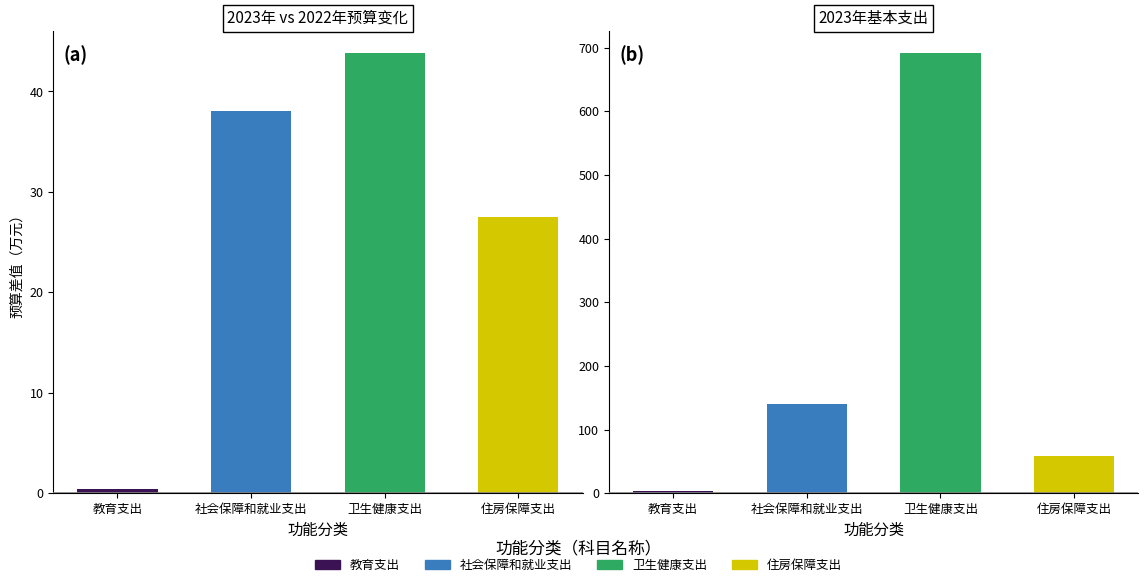

Reading left to right, what are all the values shown in this chart?

2023年预算数 − 2022年预算数: 教育支出=0.4	社会保障和就业支出=38.0	卫生健康支出=43.8	住房保障支出=27.5
2023年基本支出: 教育支出=4.0	社会保障和就业支出=139.5	卫生健康支出=691.1	住房保障支出=58.2